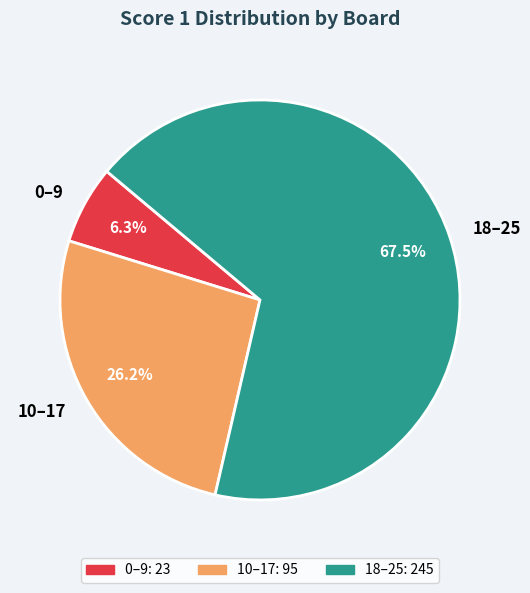

To the nearest percent, what is the average slice percentage?

33%